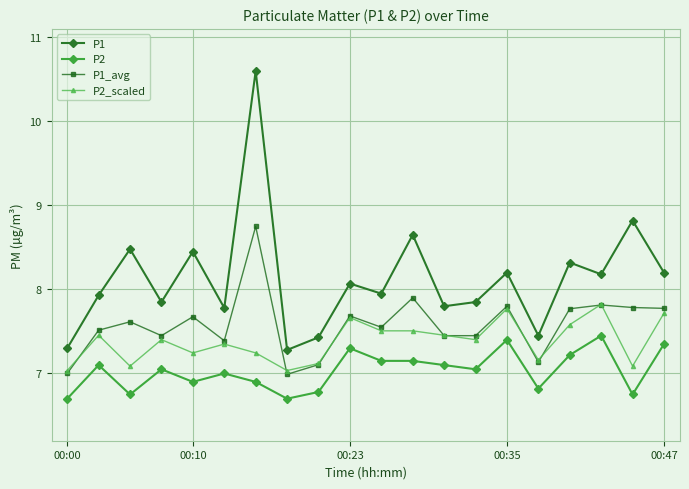

Which series has the widest spread of values?

P1